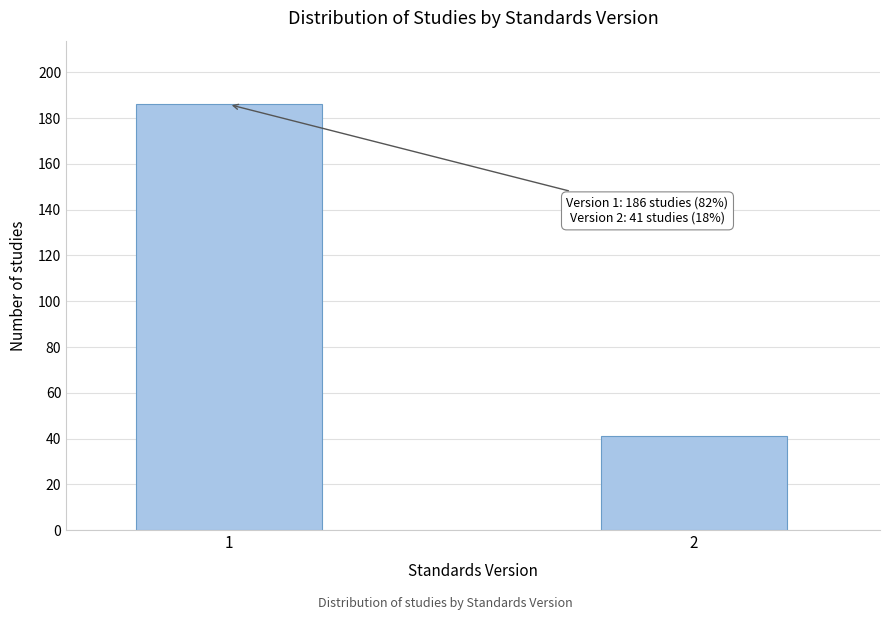

Reading right to left, transcribe all the data shown in this chart.

2=41	1=186